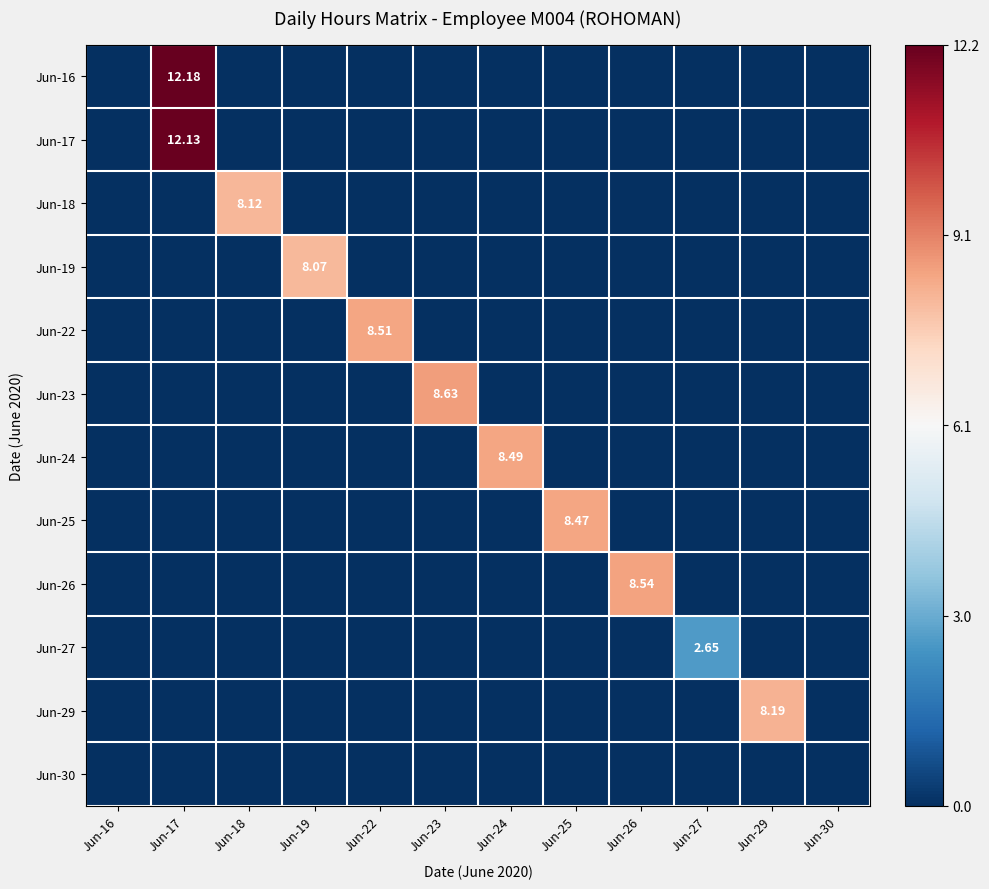

The value of Jun-25 at Jun-26 is -0.3. True or false?

False